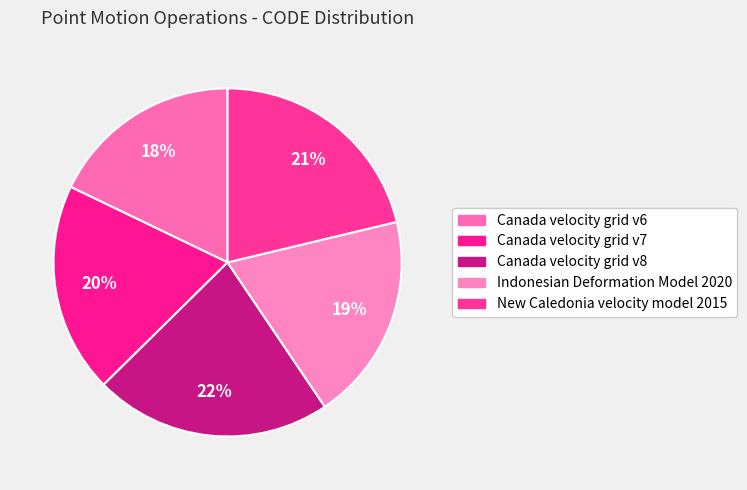

What is the total percentage of Indonesian Deformation Model 2020 and New Caledonia velocity model 2015?

40.6%